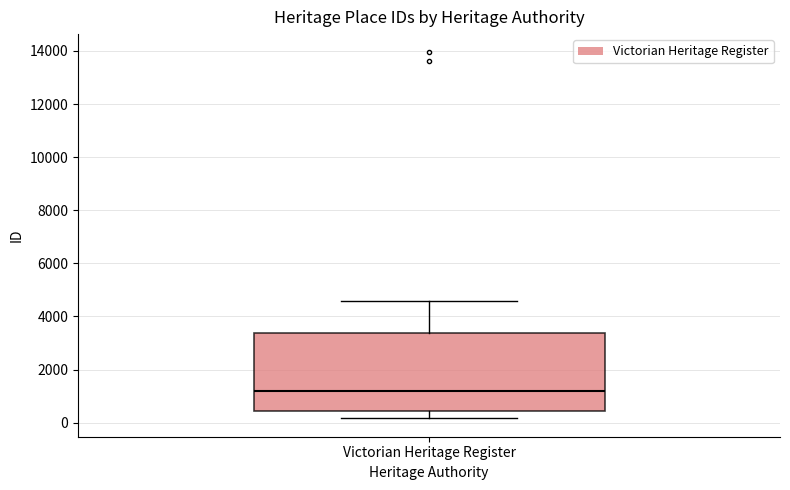

Transcribe this box plot: give where the median line is, the range the box spans, and where the two whiskers end, as read against the y-axis. The values are not printed on the chart, so give them approximately, as read against the axis.

median 1200, box 400 to 3400, whiskers 200 to 4600